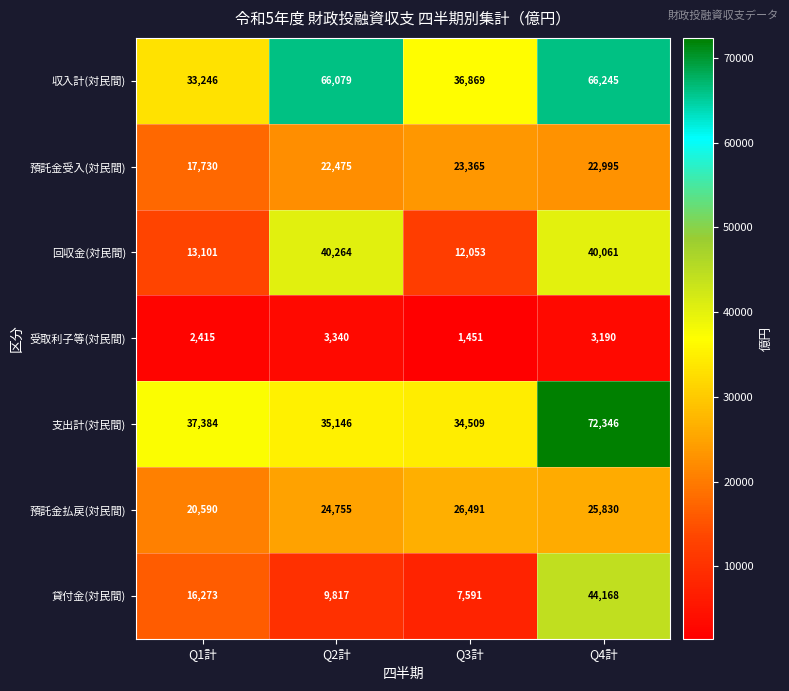

Read the 支出計(対民間) value at Q4計.

72346